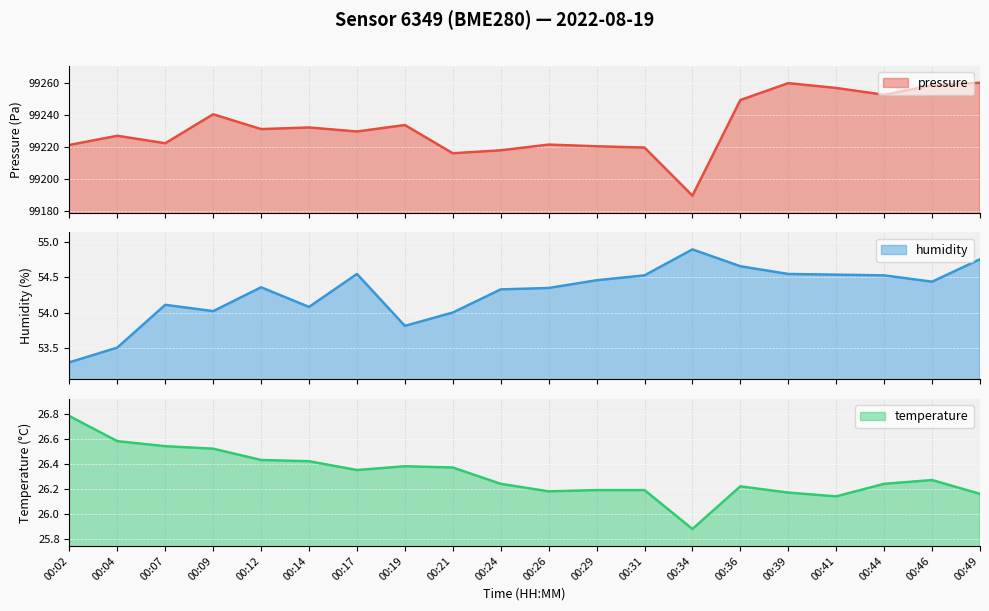

True or false: temperature and humidity intersect in this chart.

False